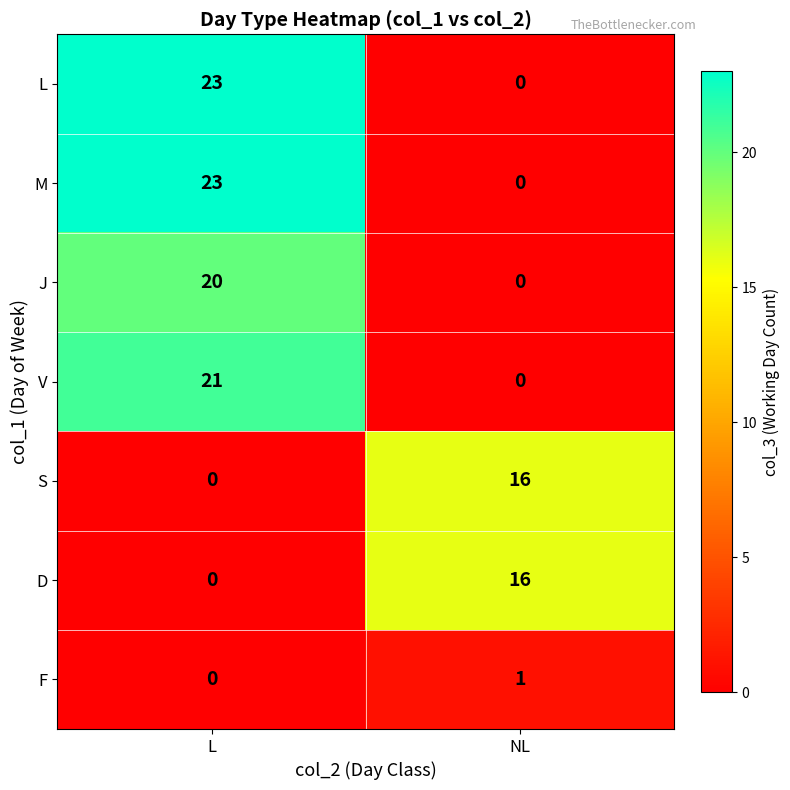

Read the J value at L.

20